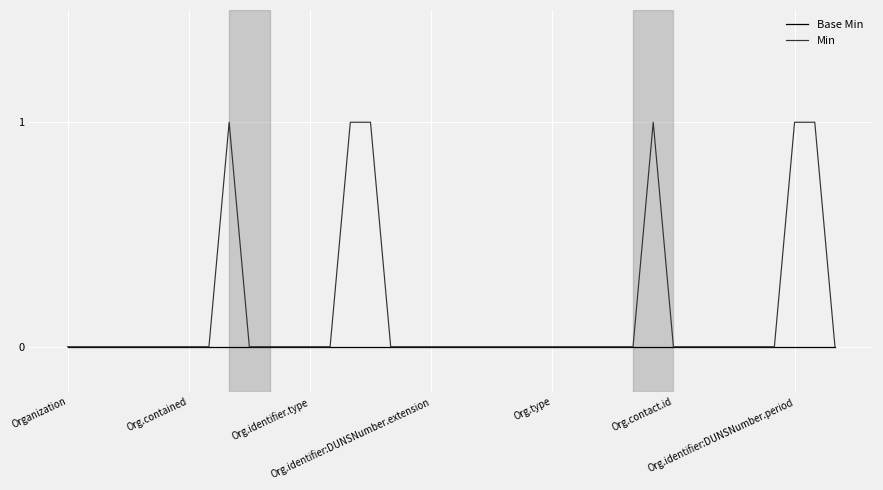

Which series has the largest total across all categories?

Min